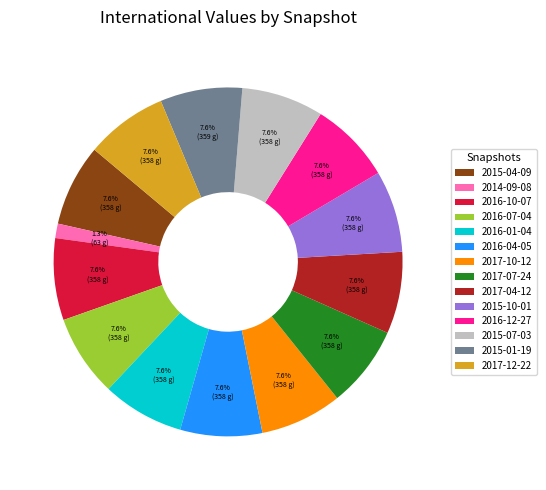

Count the number of slices in the pie.

14